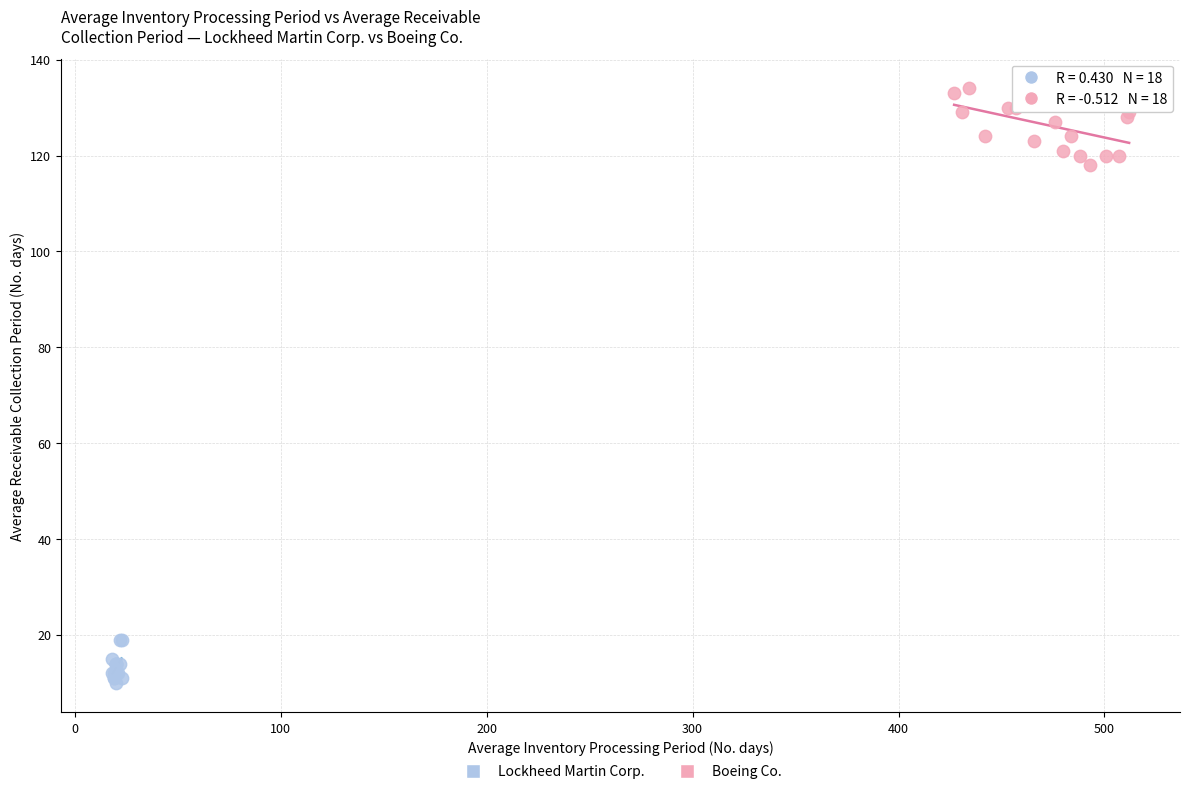

Which series reaches the maximum Y coordinate?

Boeing Co.